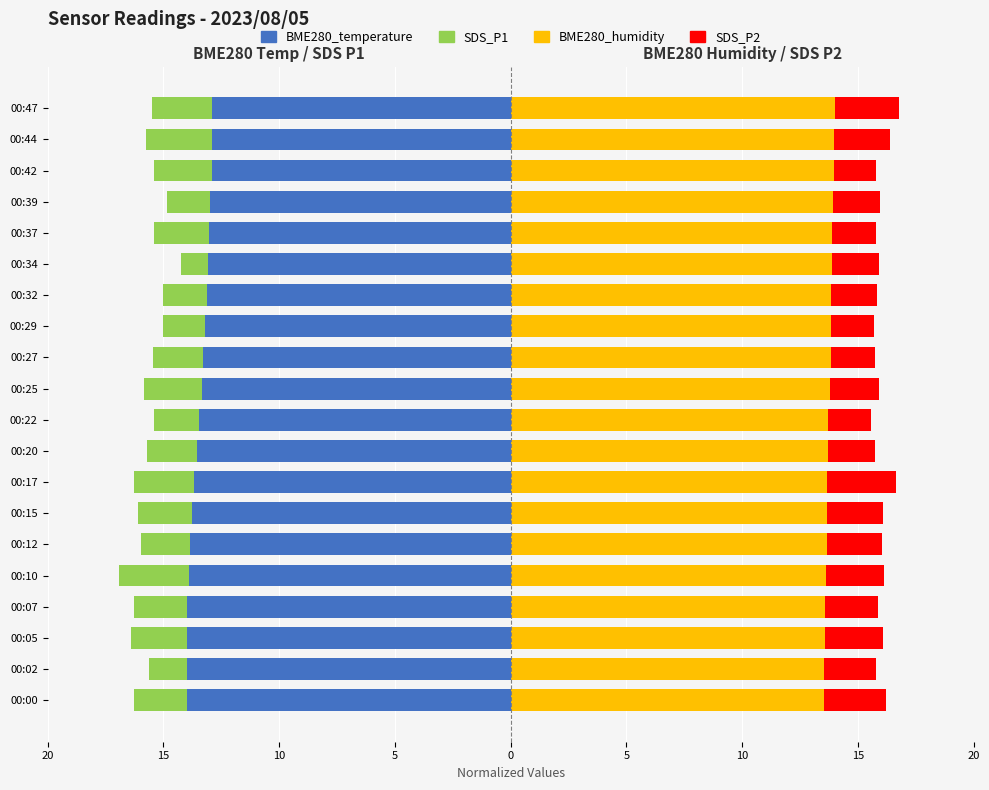

What is the smallest value displayed?

-14.0